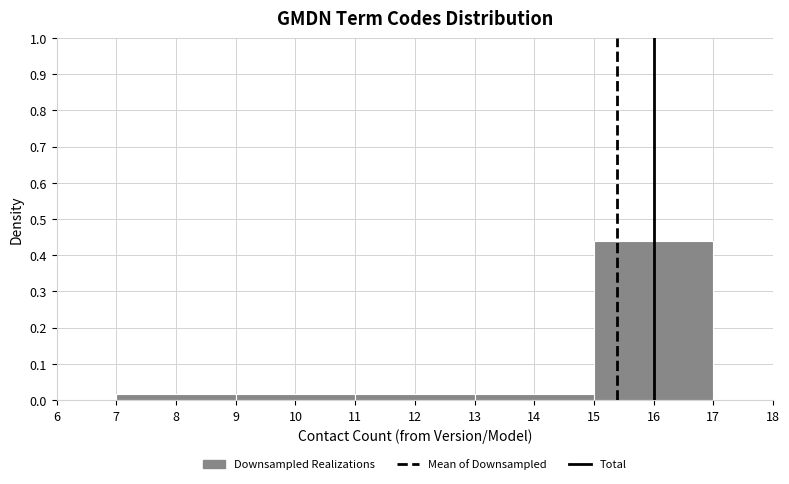

Reading left to right, transcribe this chart: for each bar, give the range it covers on the x-axis and its height. The values are not printed on the chart, so give them approximately, as read against the axis.

7 to 9: 0.02
9 to 11: 0.01
11 to 13: 0.01
13 to 15: 0.01
15 to 17: 0.44